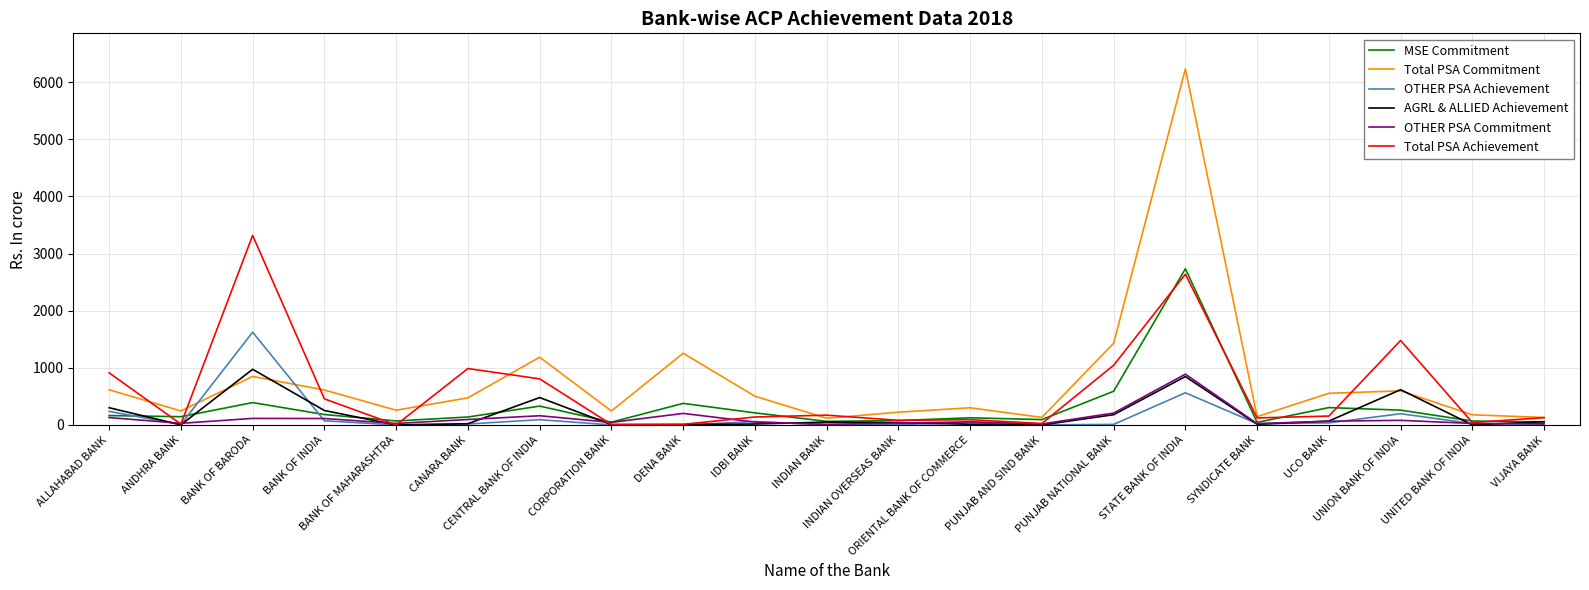

Which series has the largest range (max minus min)?

Total PSA Commitment